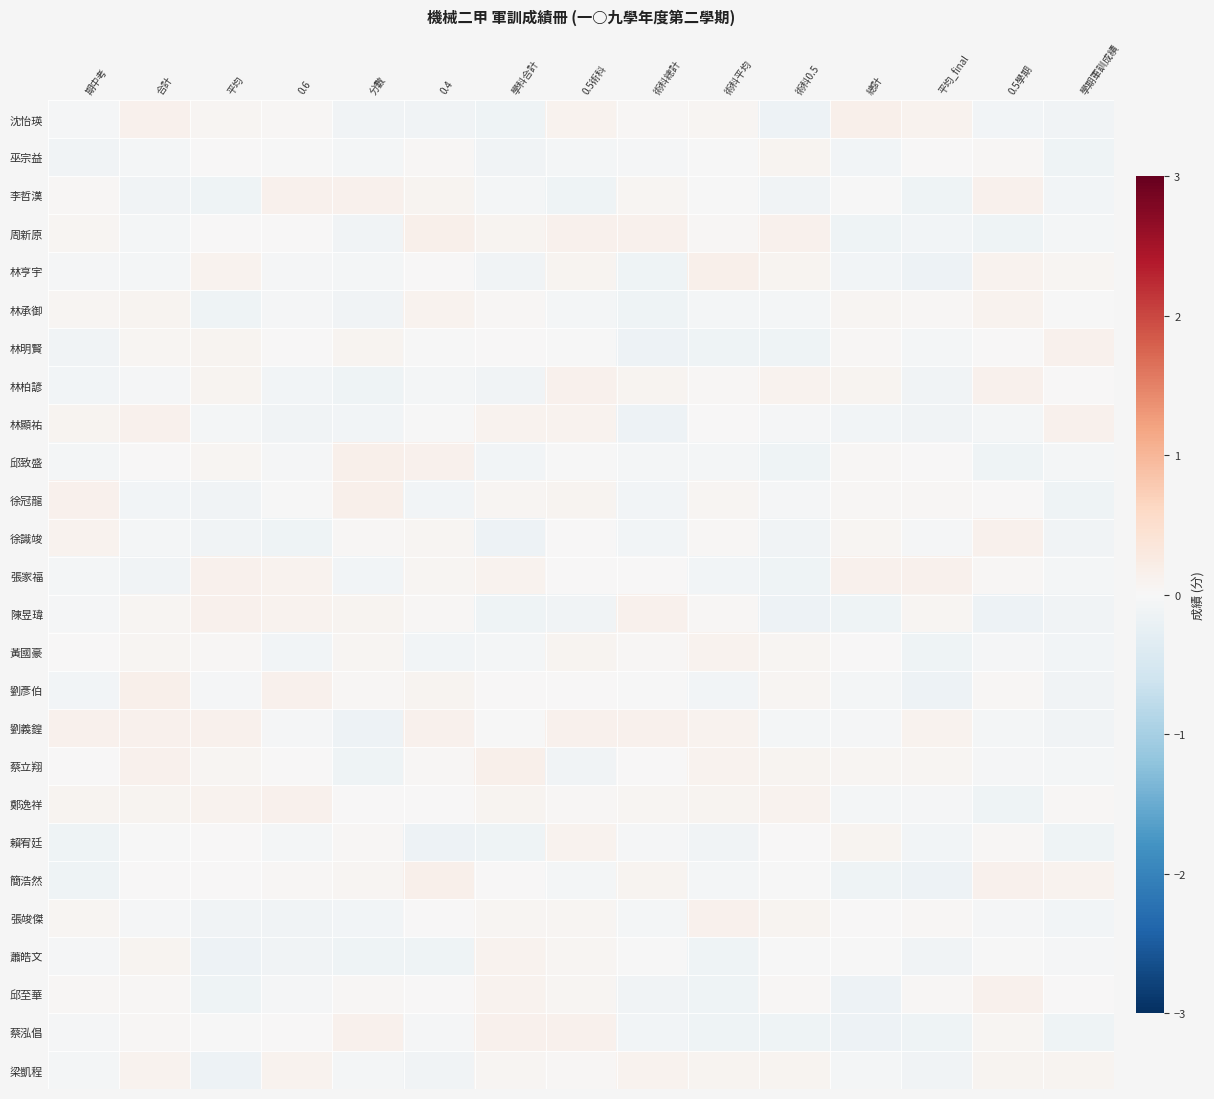

At which category is the sum across all series the highest?

0.5術科